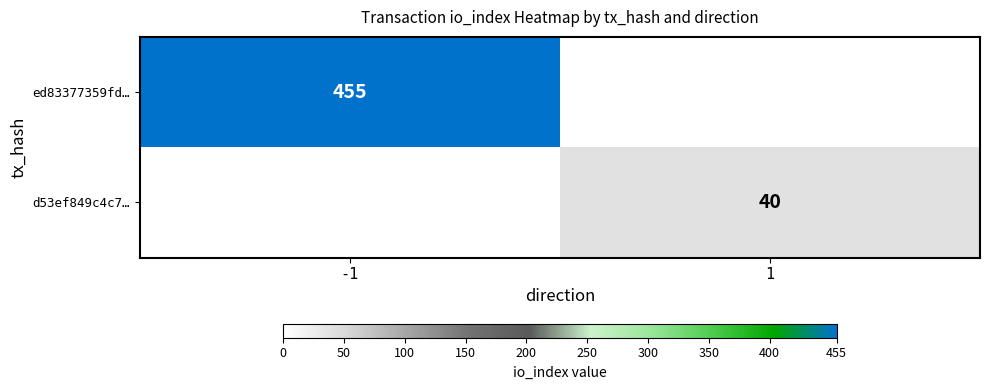

The value of ed83377359fd… at -1 is 455. True or false?

True